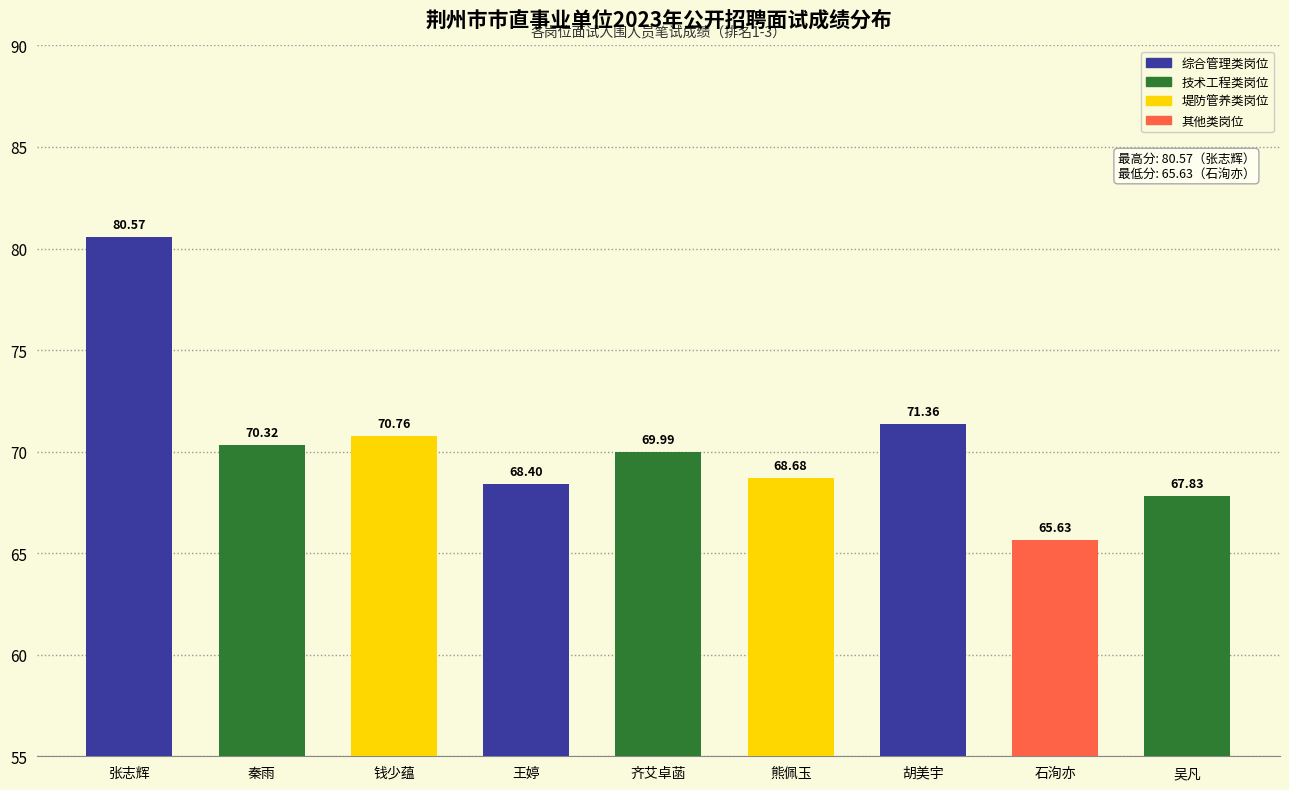

The chart shows a value of 68.4 at 王婷. True or false?

True